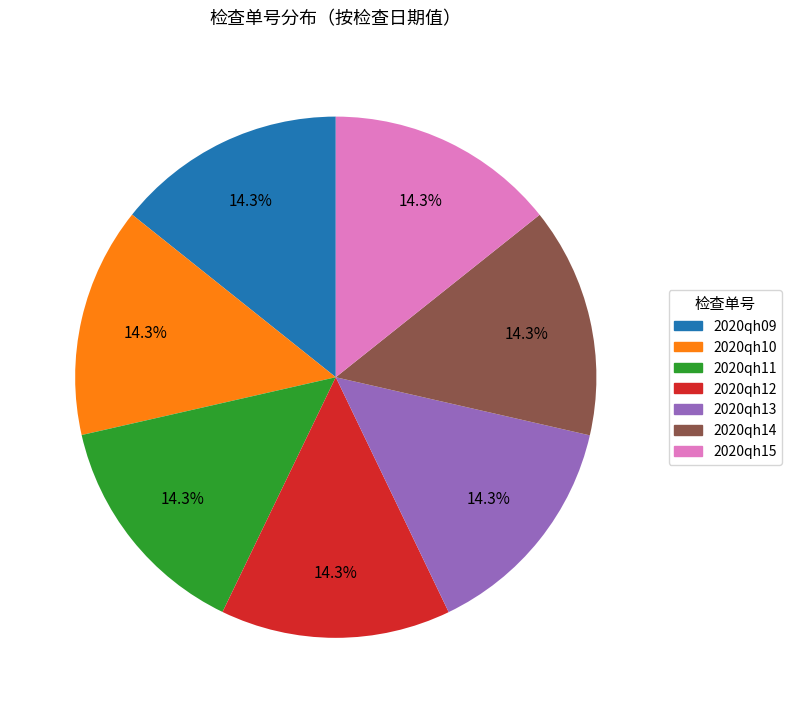

To the nearest percent, what portion does 2020qh12 represent?

14%